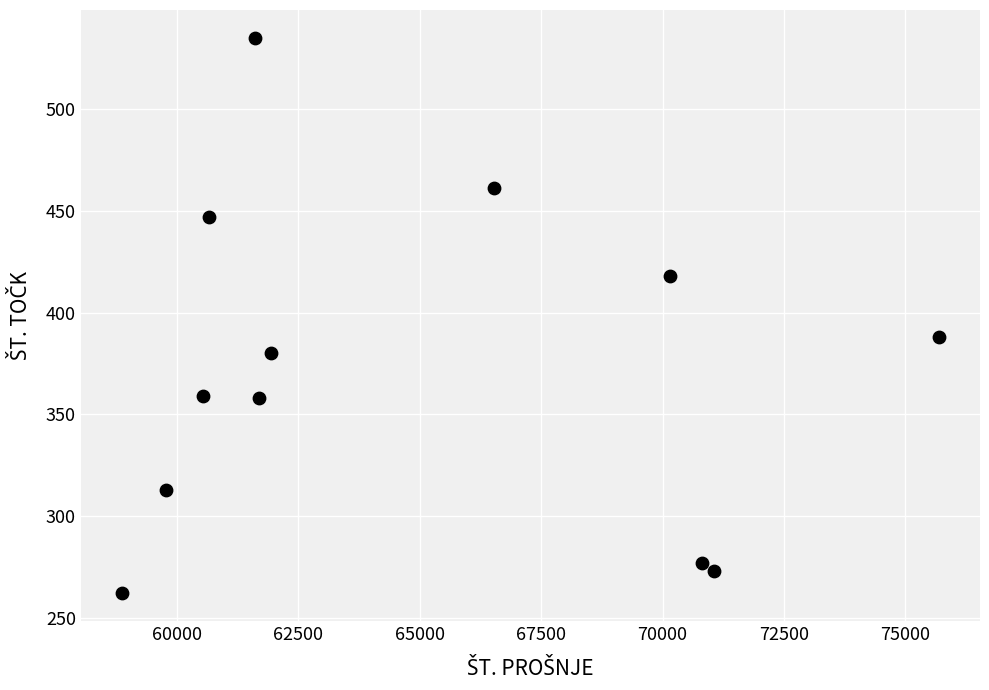

What Y value in the scatter plot is closest to 398?

388